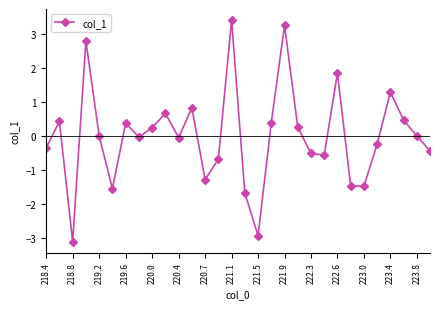

What is the value of the 24th point from the left?

-1.5